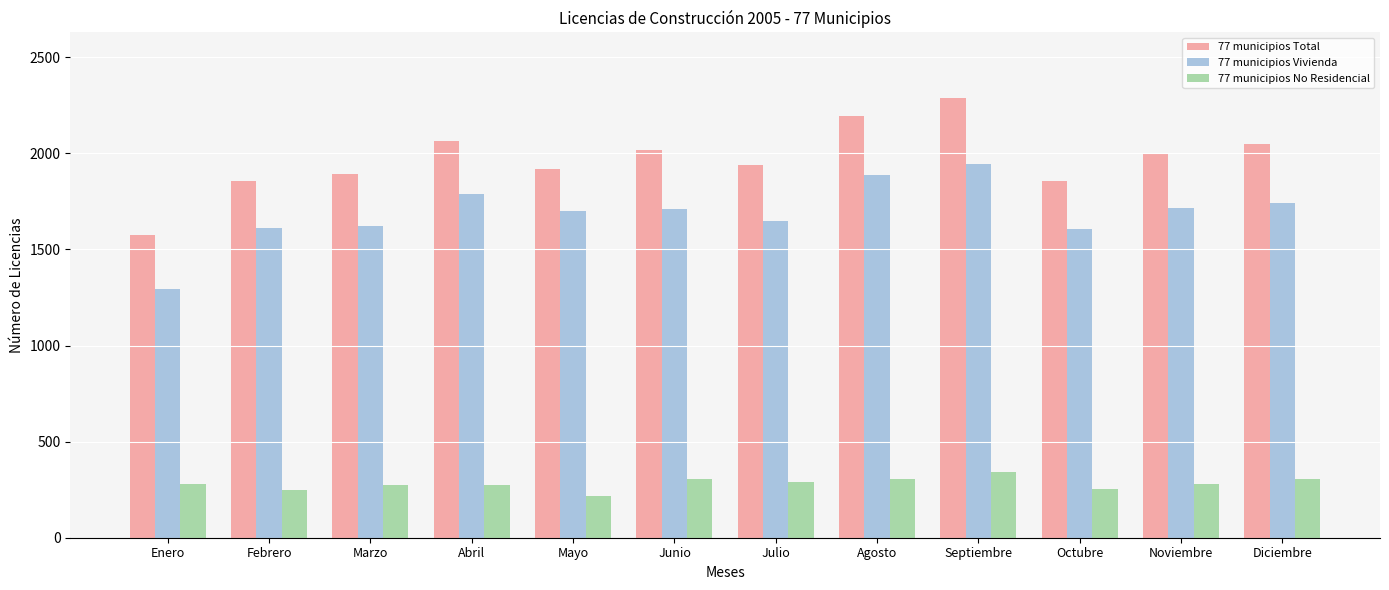

What are all the series names shown in the legend?

77 municipios Total, 77 municipios Vivienda, 77 municipios No Residencial